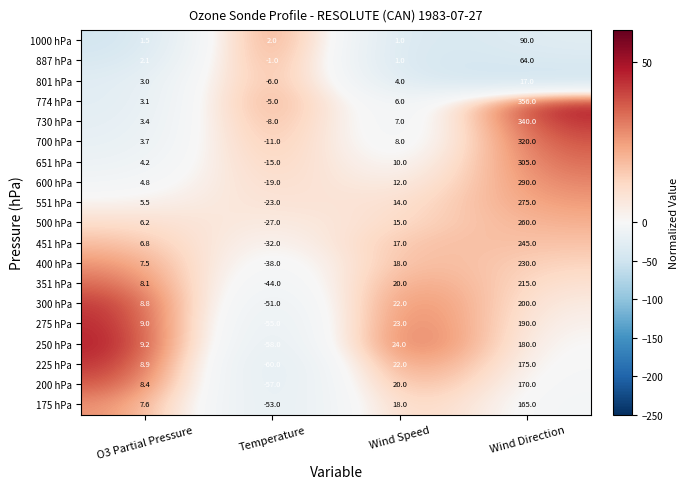

How many values in 774 hPa are below zero?

1